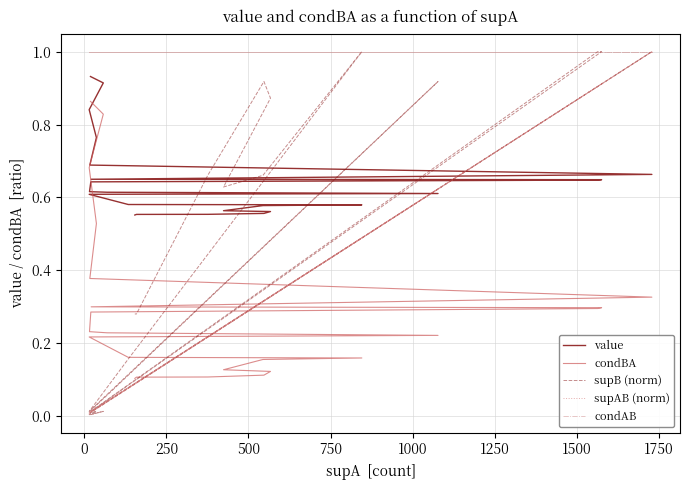

Rank the series by their maximum value, from highest to lowest.

supB (norm), supAB (norm), condAB, value, condBA